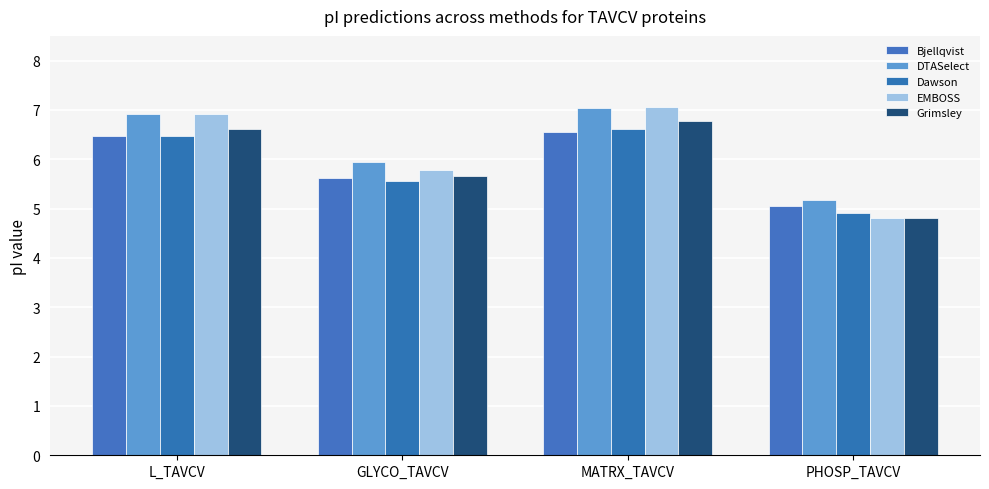

What is the spread (max minus min) of values at MATRX_TAVCV?

0.5